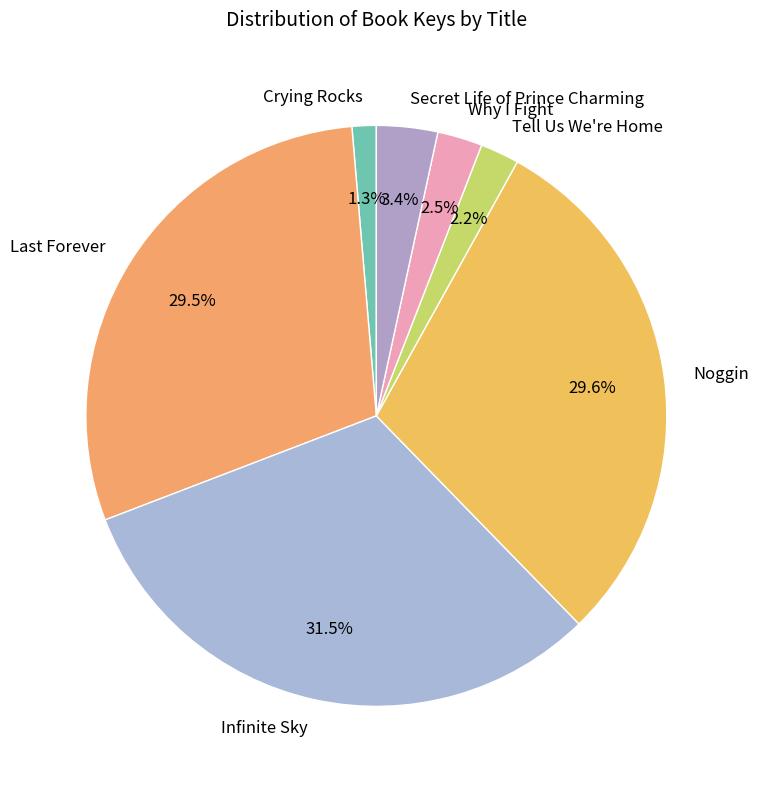

What percentage is NOT represented by Why I Fight?

97.5%